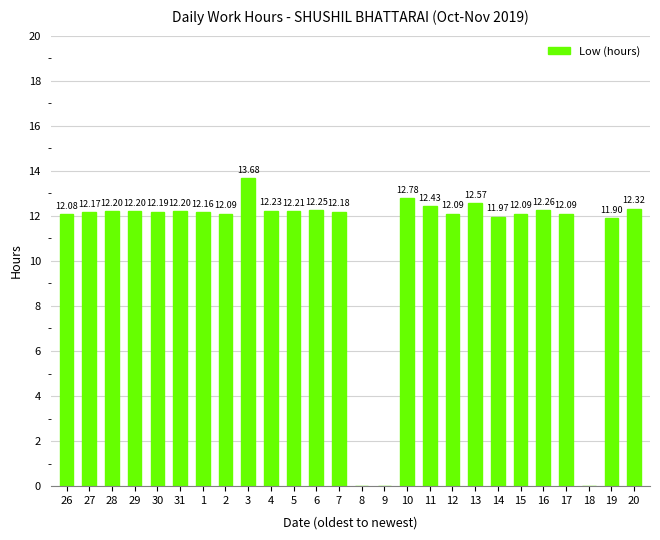

What is the ratio of the value at 6 to the value at 17?

1.0